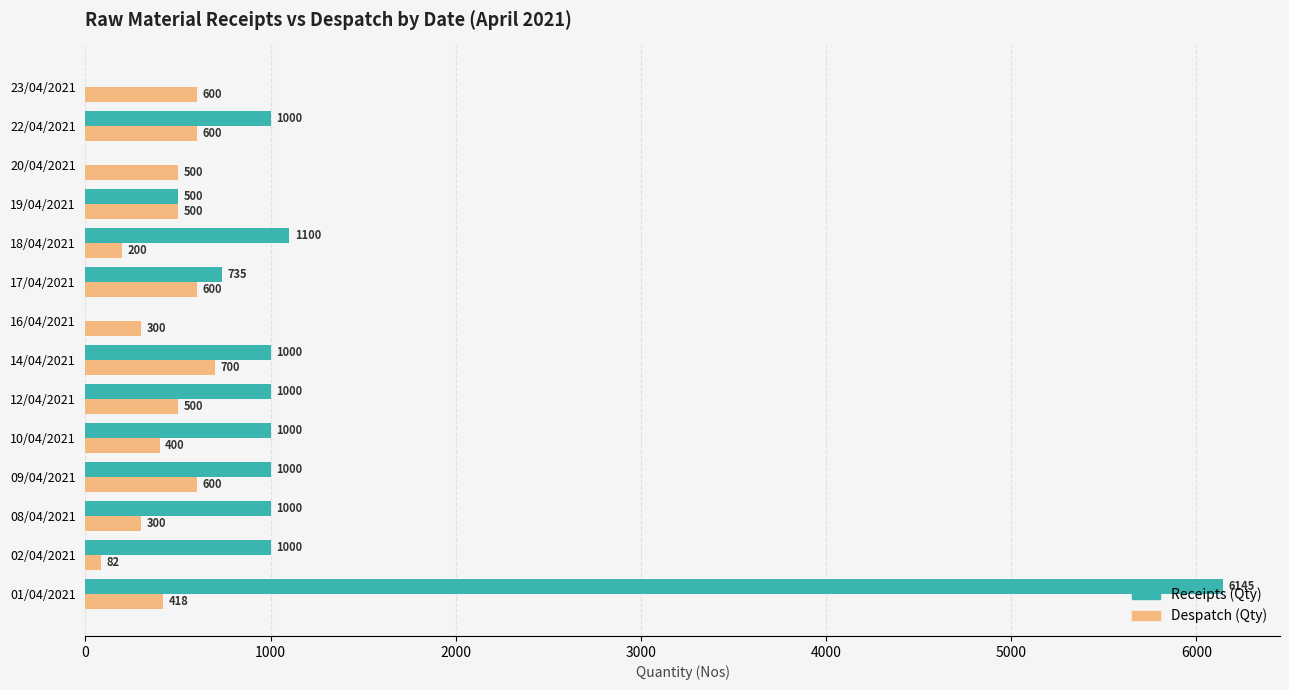

How many categories are shown in the chart?

14